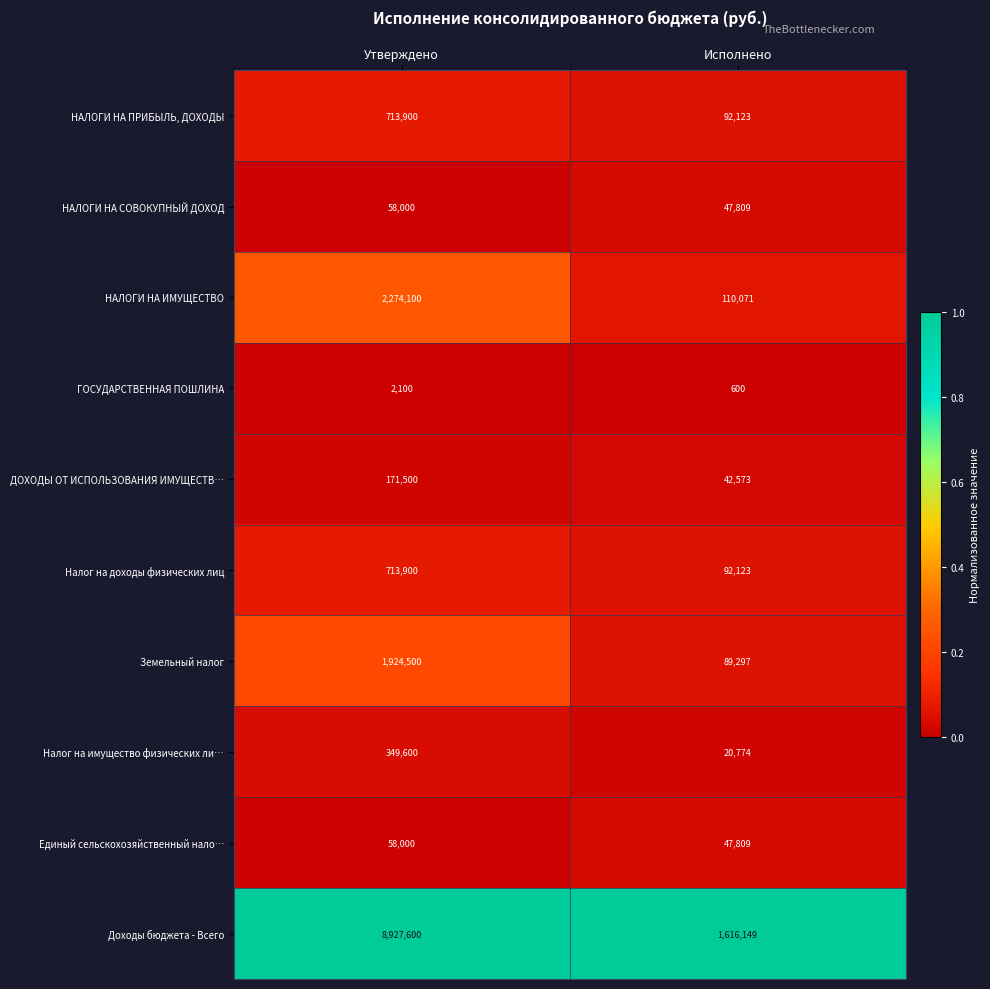

At which category is the sum across all series the highest?

Утверждено